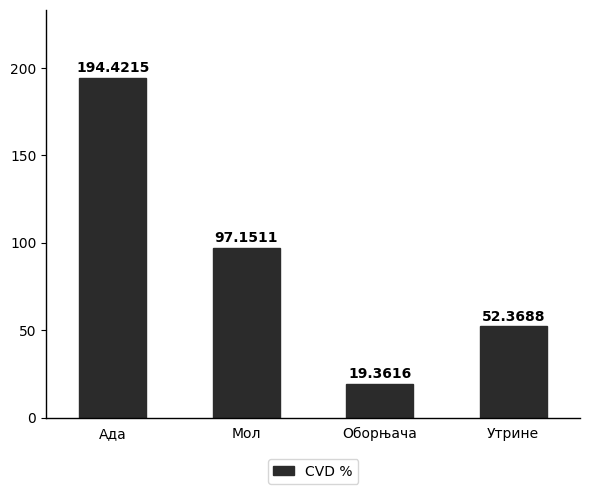

What position from the left is Оборњача?

3